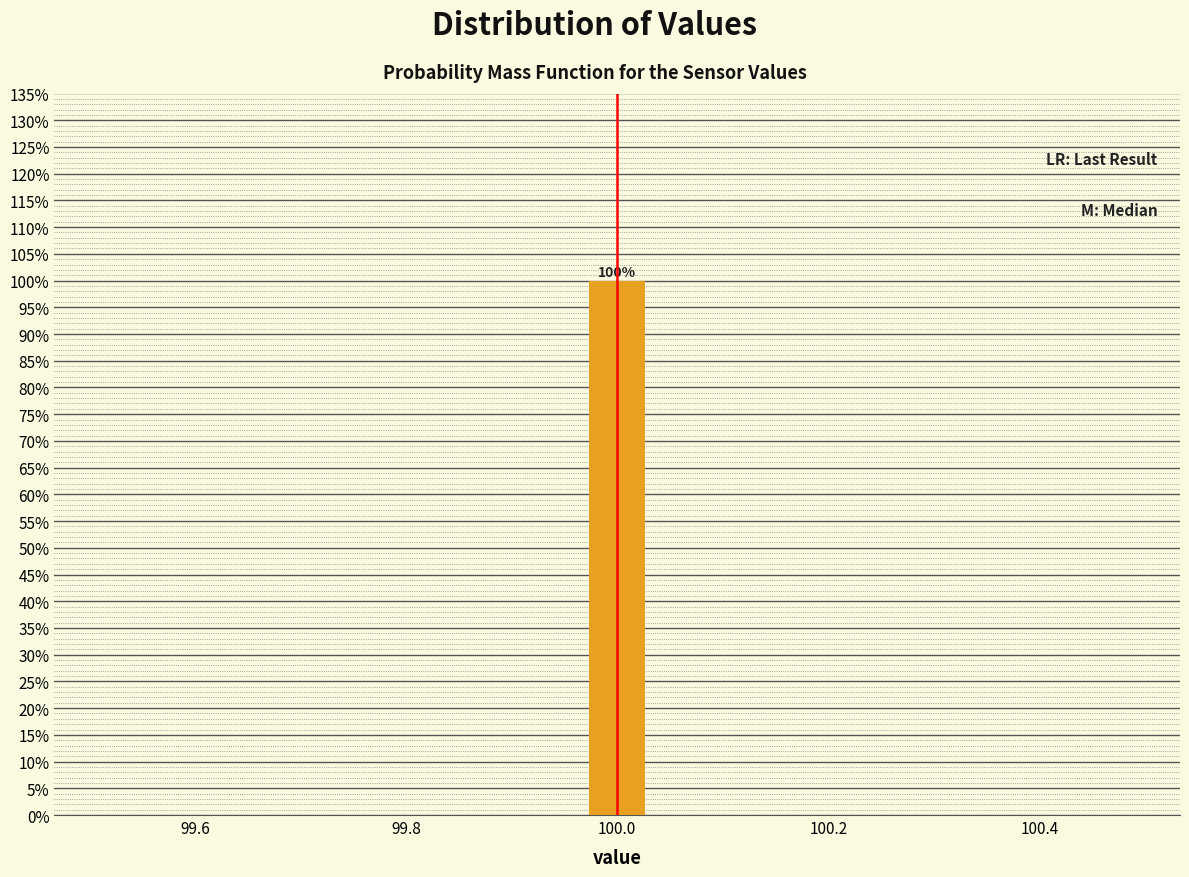

Around what value on the x-axis is the tallest bar? Give the approximate position of its centre, as read against the axis.

100.00